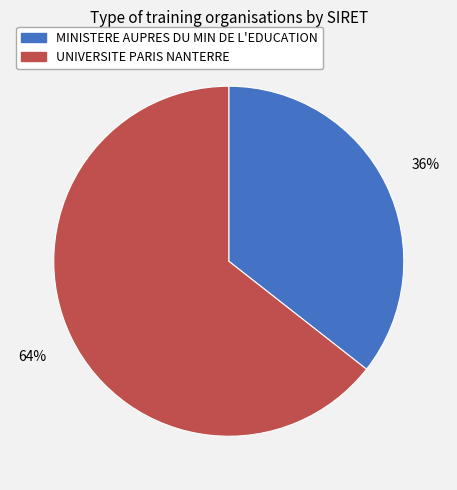

Rank the categories by value from lowest to highest.

MINISTERE AUPRES DU MIN DE L'EDUCATION, UNIVERSITE PARIS NANTERRE